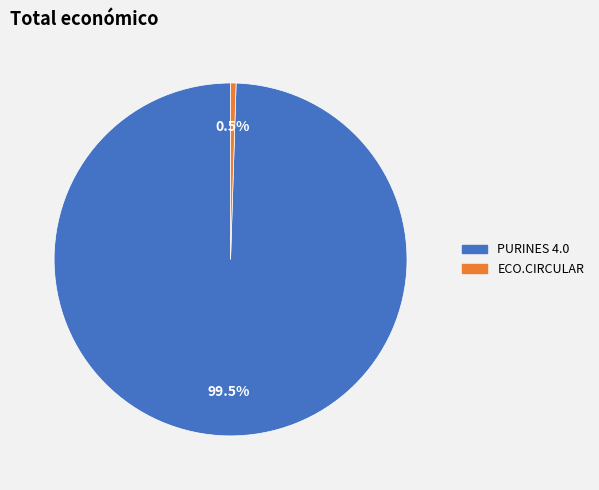

What is the largest slice in the pie chart?

PURINES 4.0